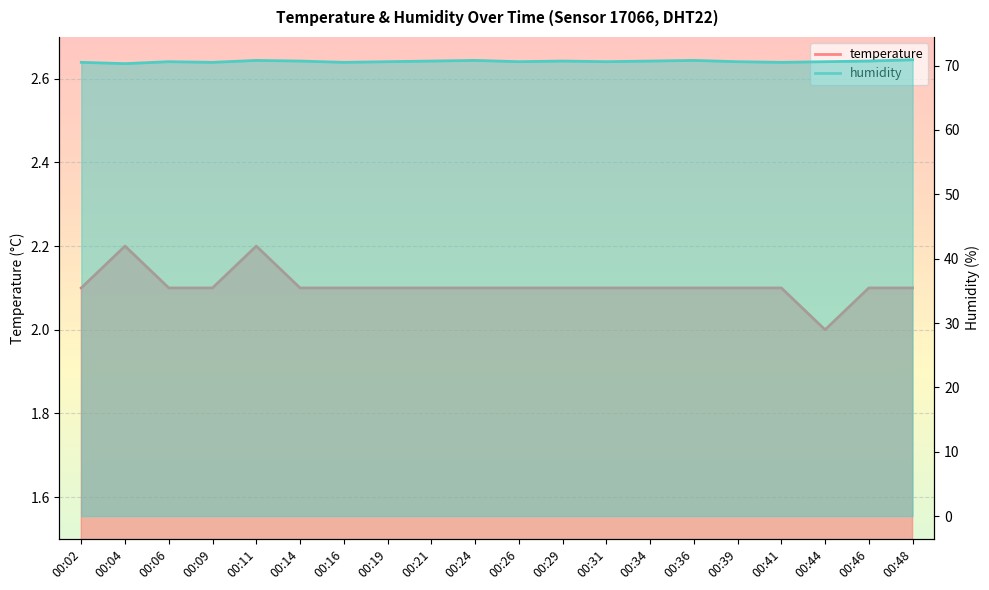

Read the humidity value at 00:24.

70.8